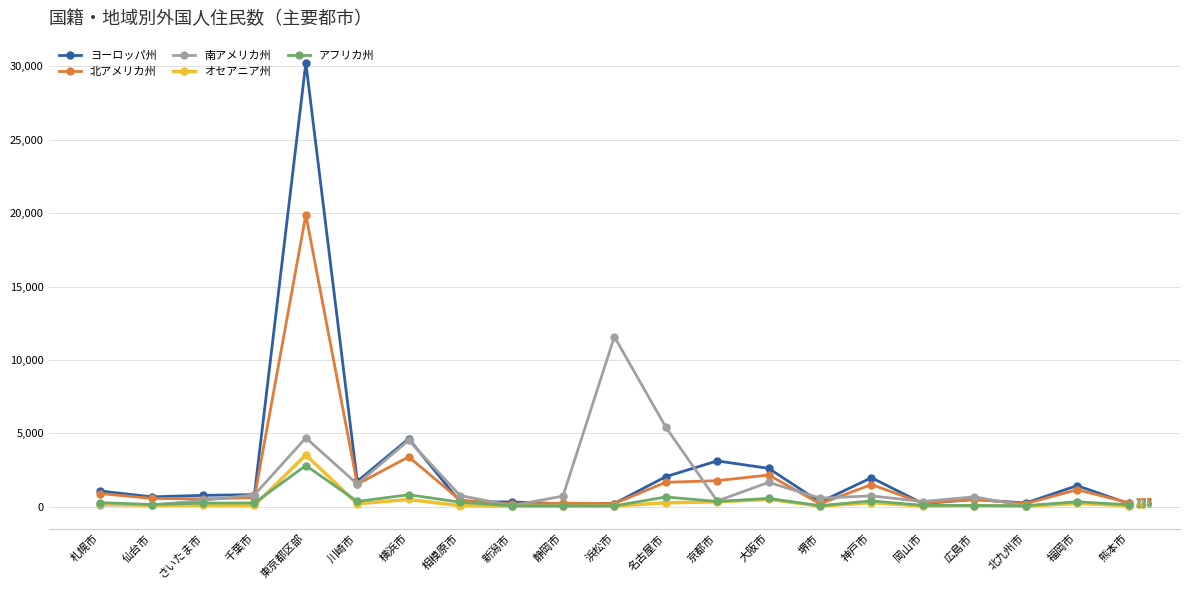

What is the difference between the maximum and second lowest values in the 南アメリカ州 series?

11543